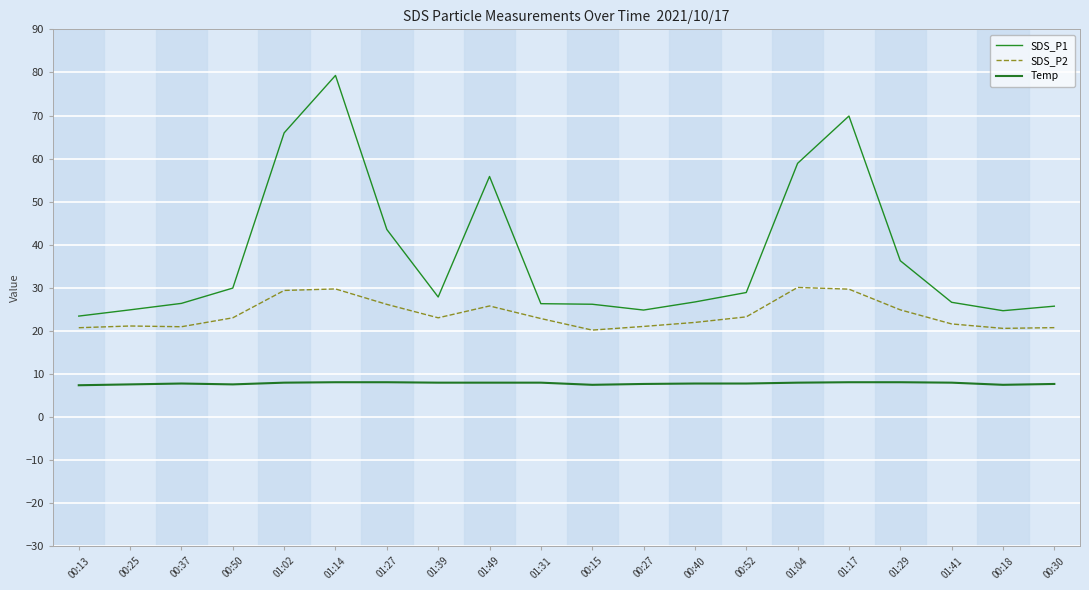

What is the total value across all series at 01:31?

57.2